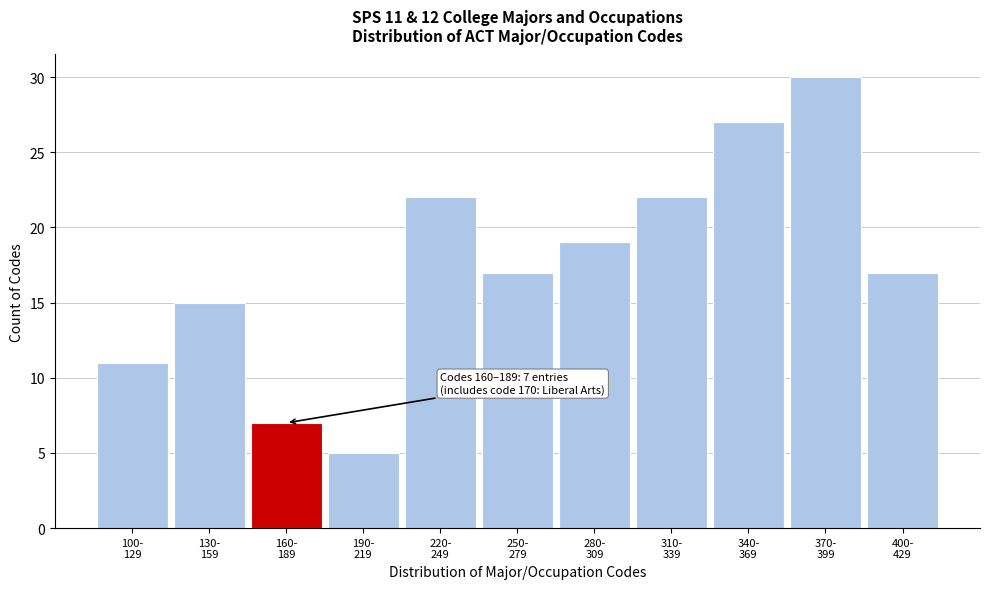

Reading right to left, list all the values displayed in this chart.

17	30	27	22	19	17	22	5	7	15	11